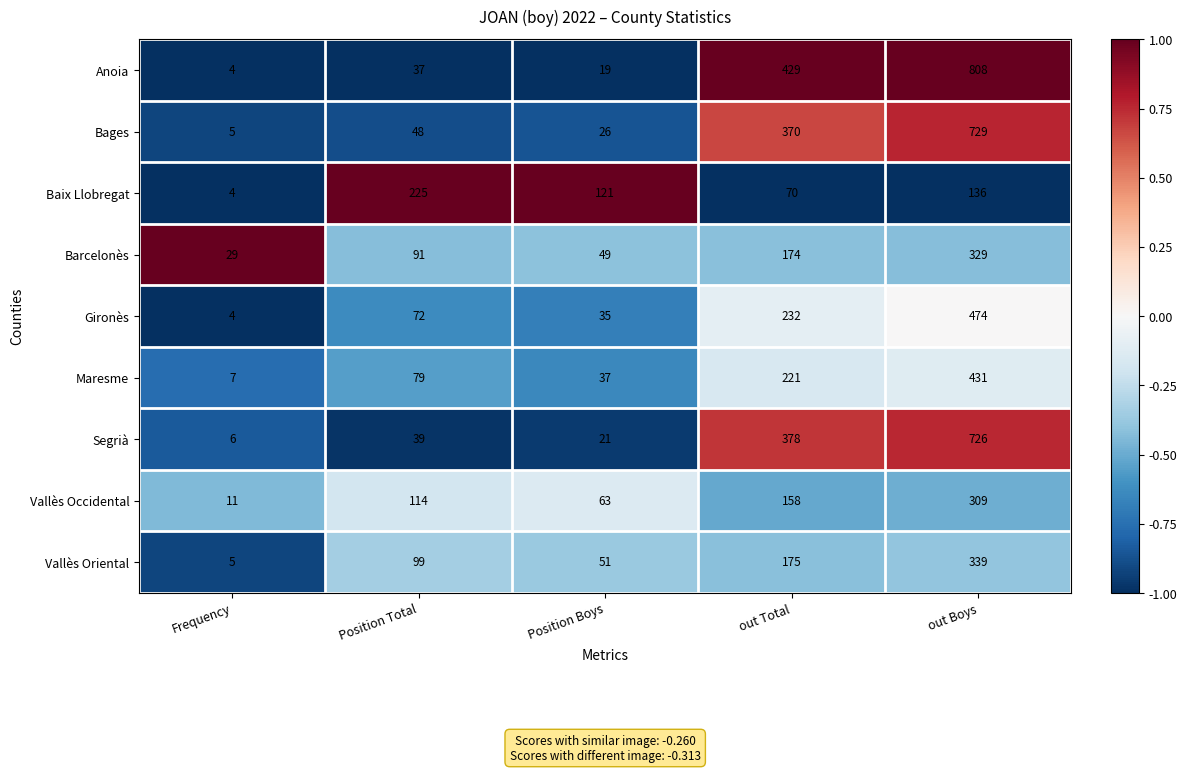

Where is Bages nearest to the value 367?

out Total